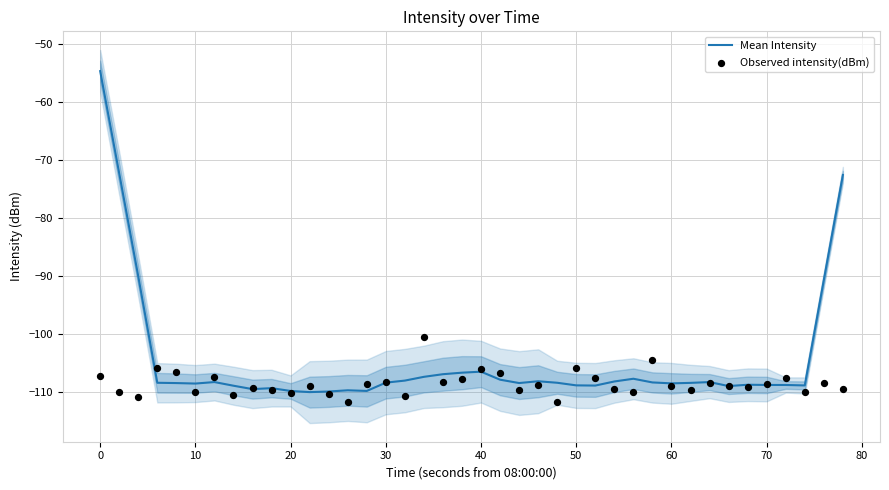

Which series has the largest total across all categories?

Mean Intensity